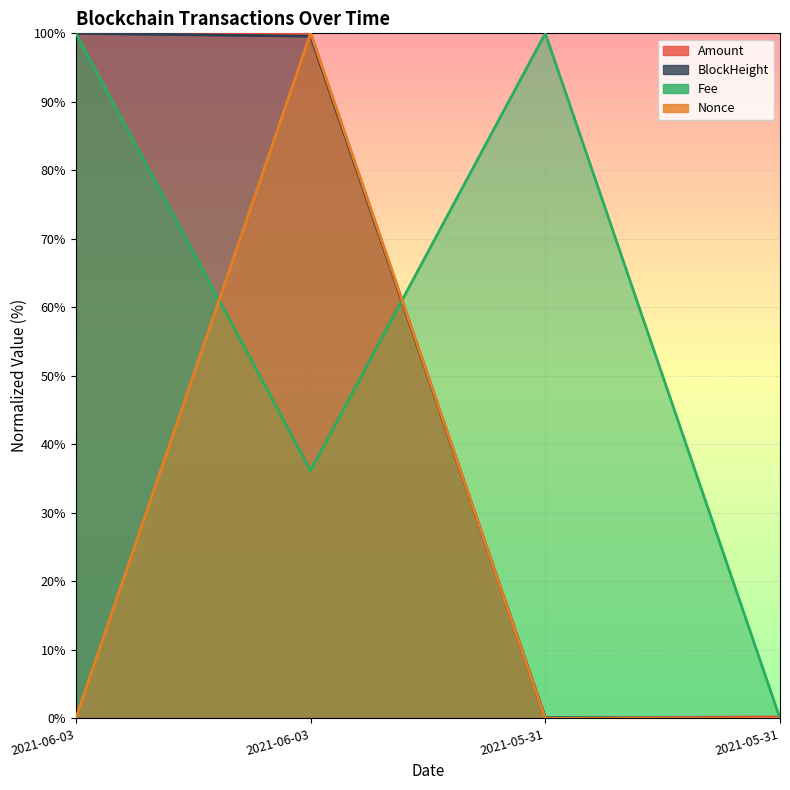

What is the value of the BlockHeight point at the 2nd from the left?

99.6